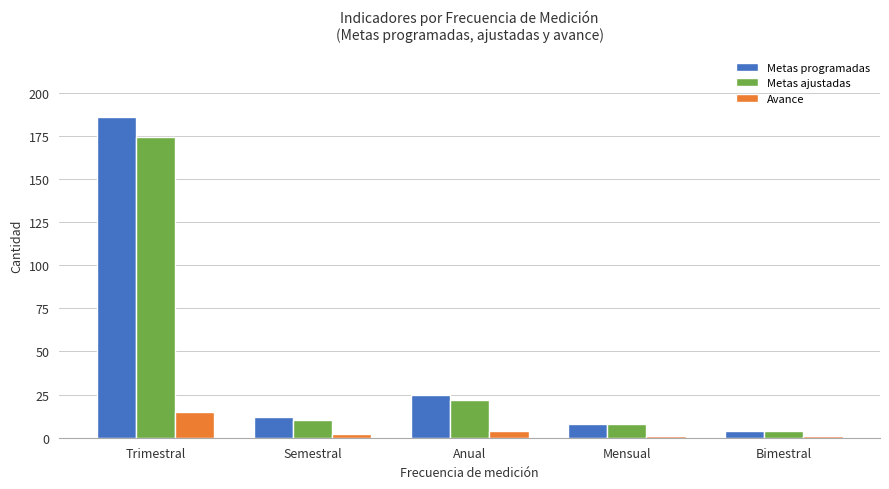

At which label does Metas programadas first exceed 12?

Trimestral